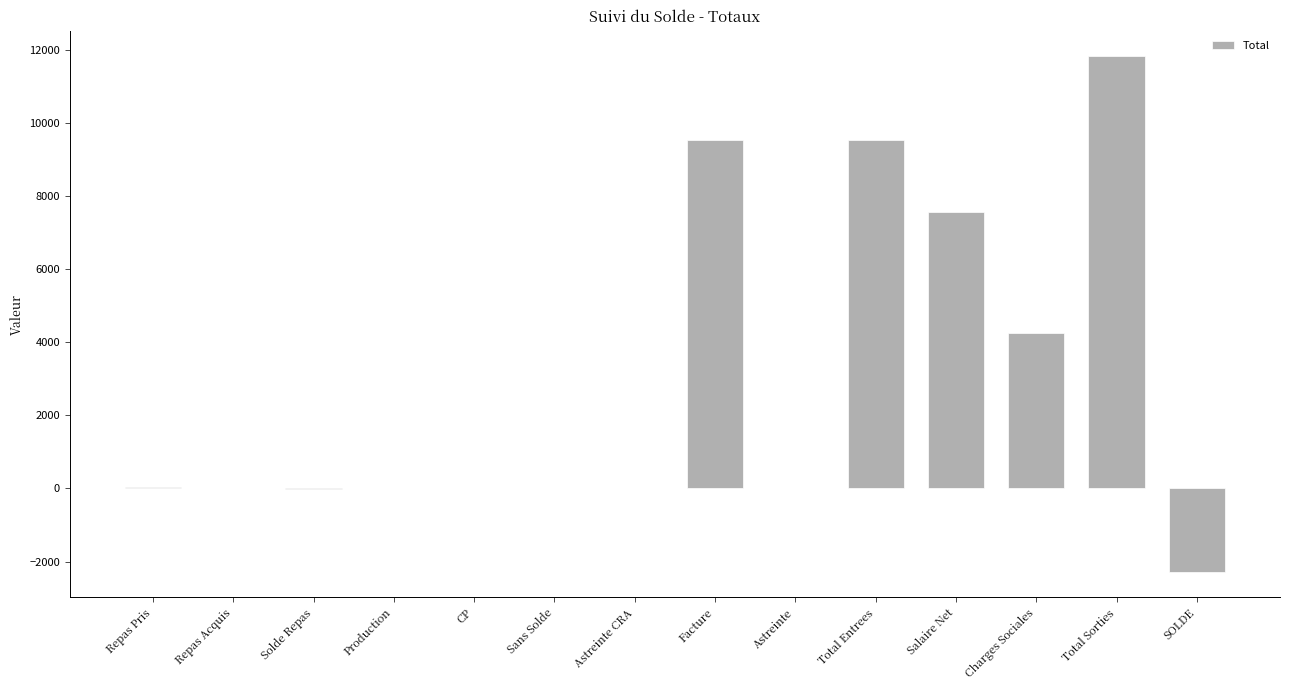

Is it true that the value at Total Sorties is 3174.1?

False